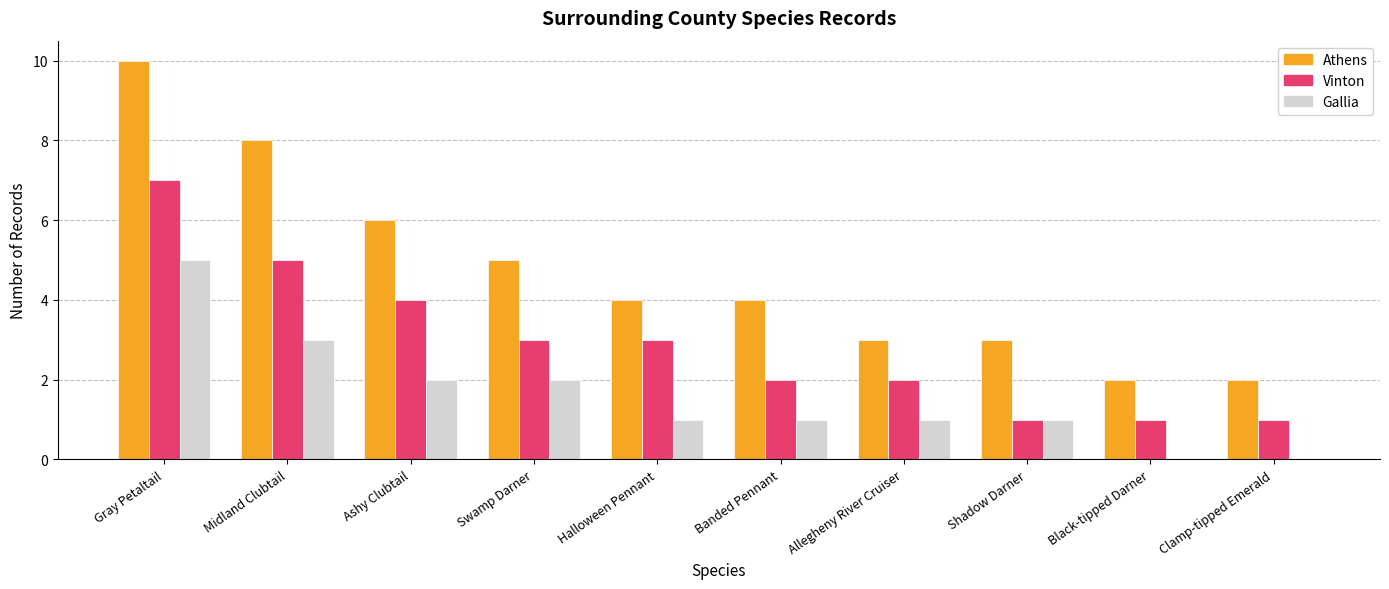

Where does the Athens series first go above 4?

Gray Petaltail